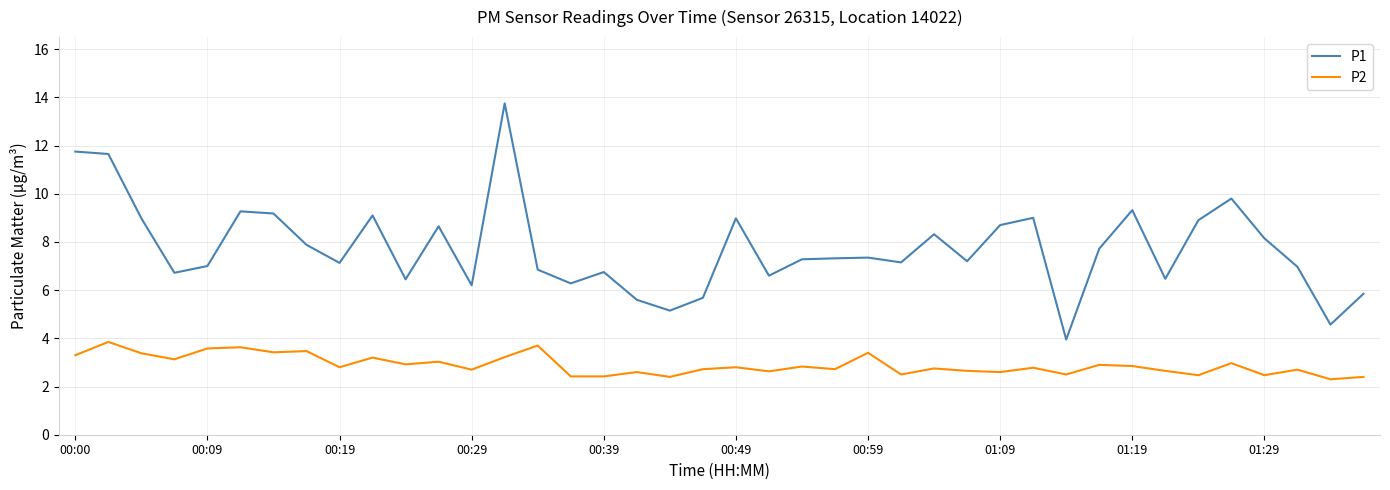

List the series in order of their peak value, highest first.

P1, P2